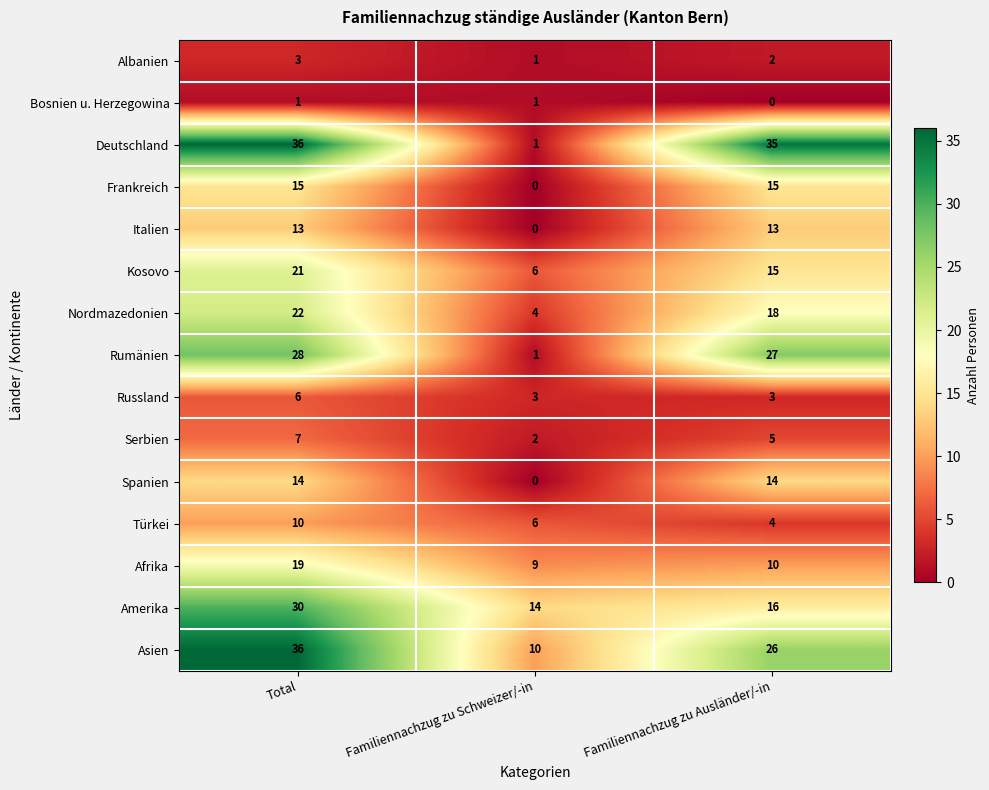

At which label does Russland reach its peak?

Total